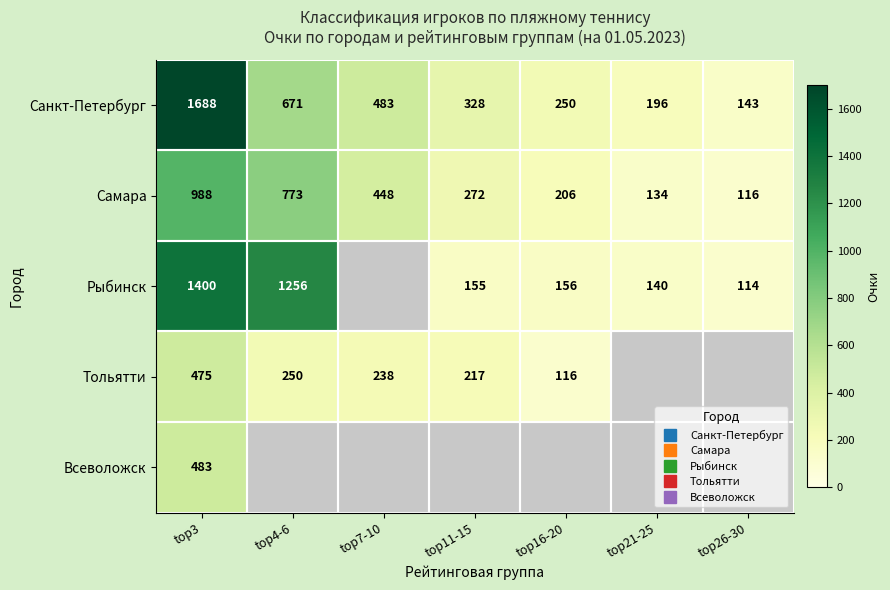

Count the number of data series in this chart.

5